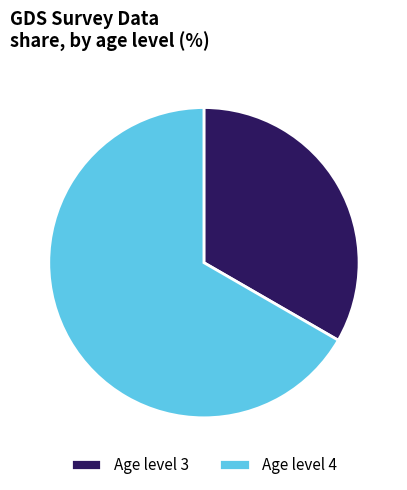

True or false: Age level 3 accounts for 21% of the total.

False